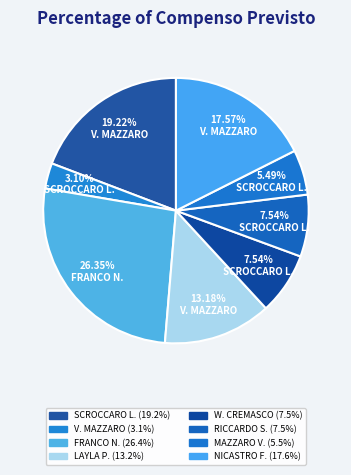

How many slices are in this pie chart?

8